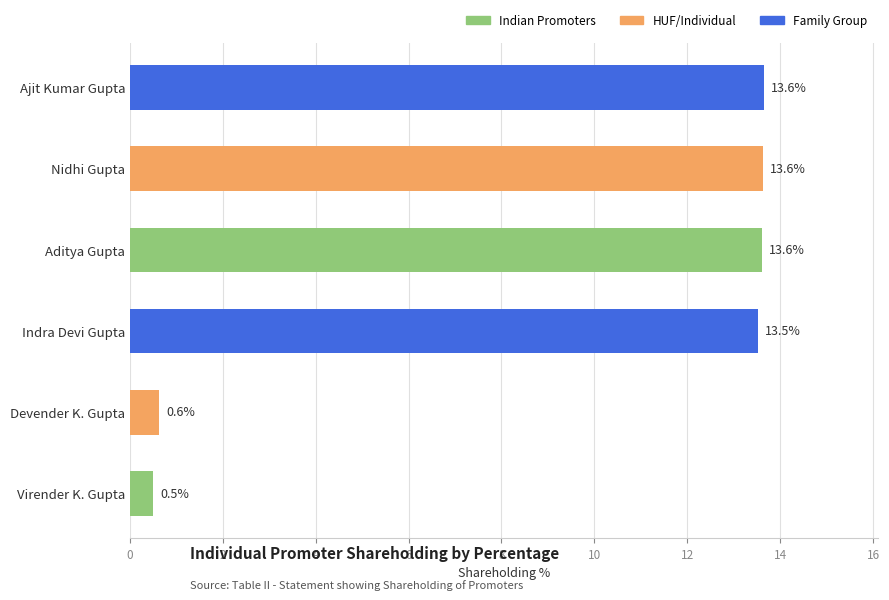

Which has a higher value, Virender K. Gupta or Aditya Gupta?

Aditya Gupta